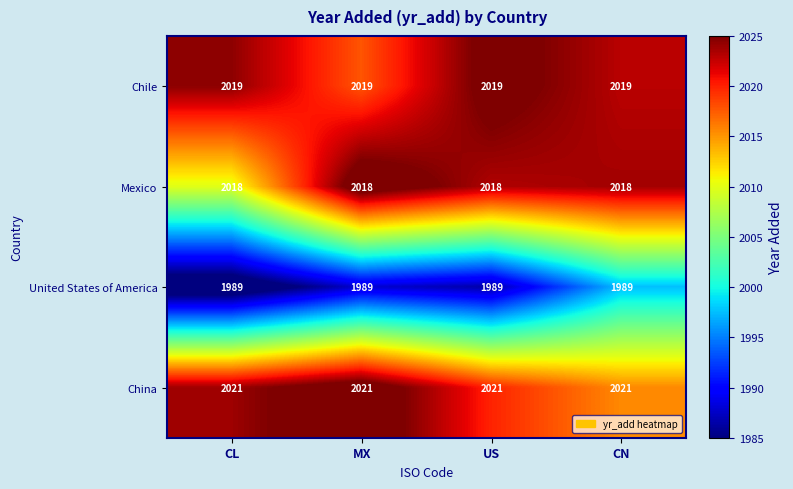

Count the number of categories in the chart.

4